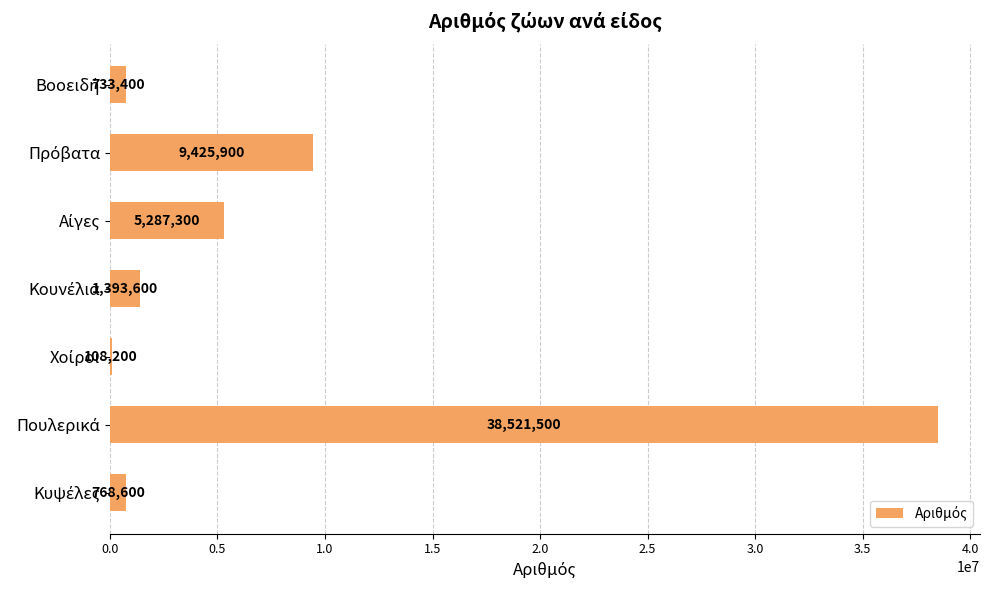

What is the maximum value shown in the chart?

38521500